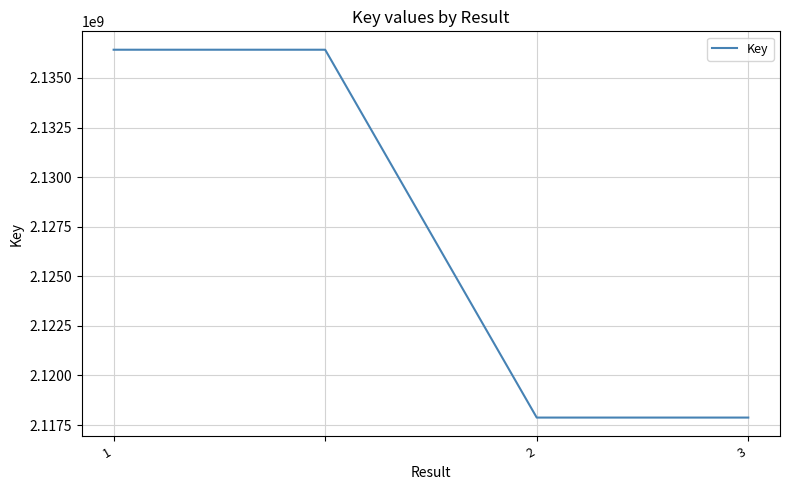

True or false: there are more than 2 points higher than both neighbors.

False